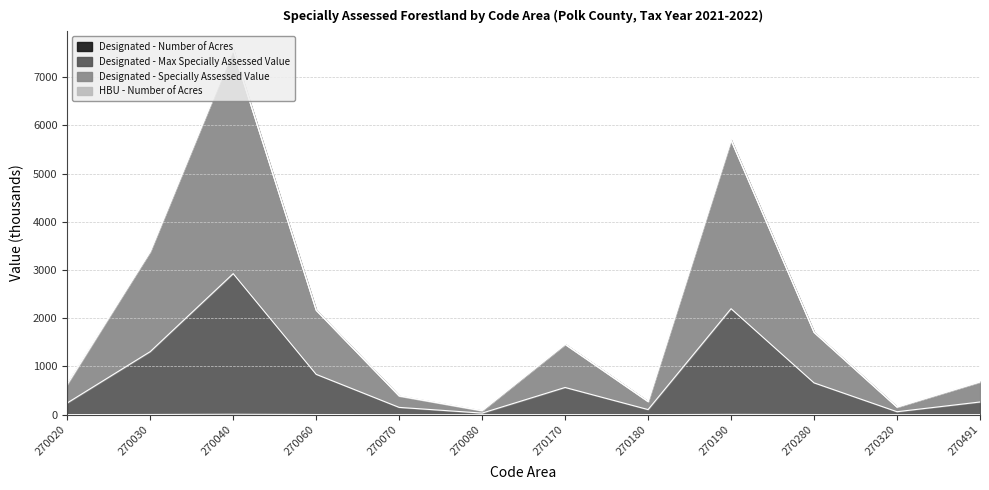

What is the minimum value shown in the chart?

0.1